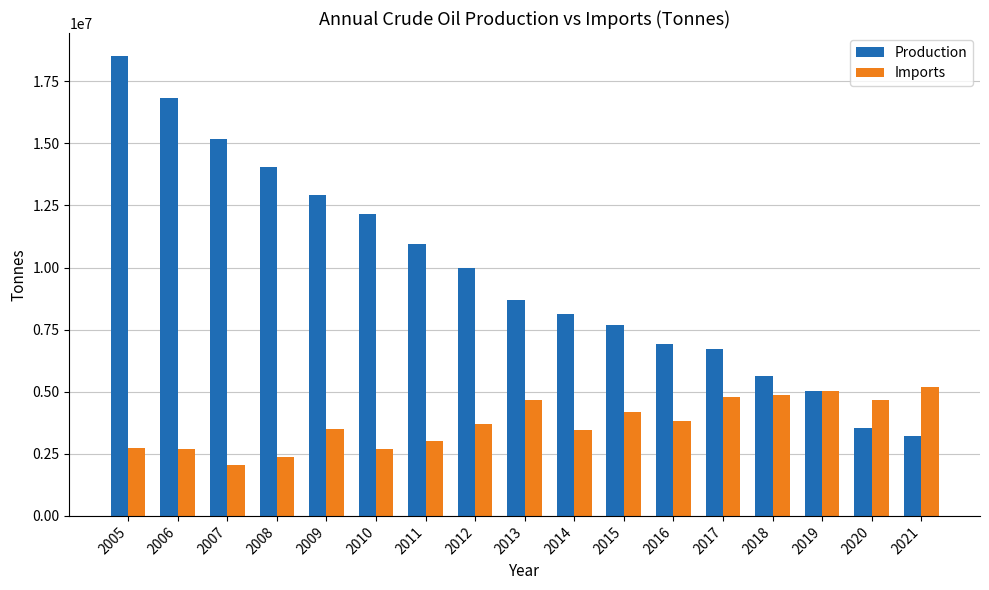

What is the greatest value displayed?

18516830